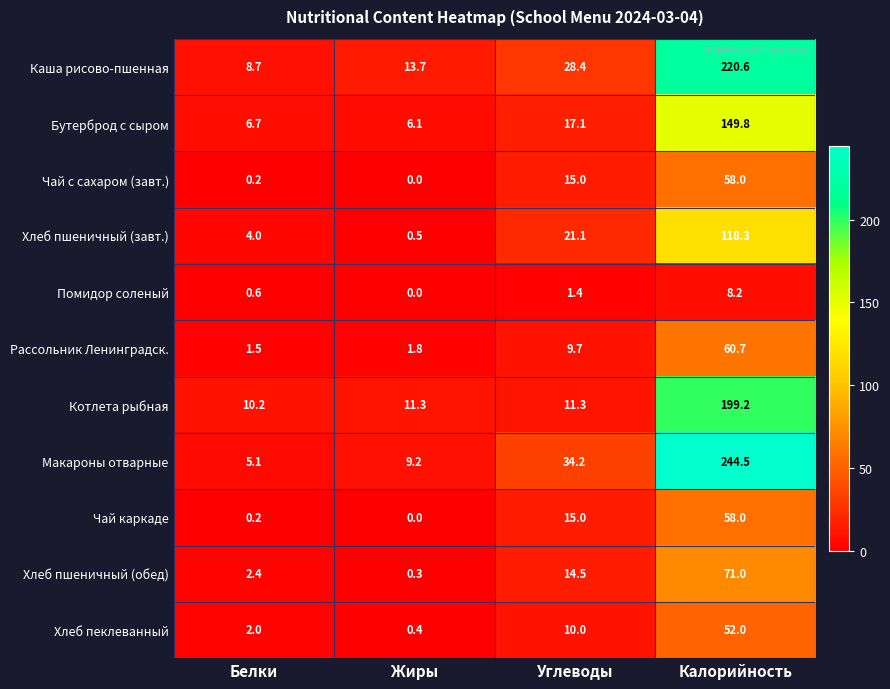

Count the number of categories in the chart.

4